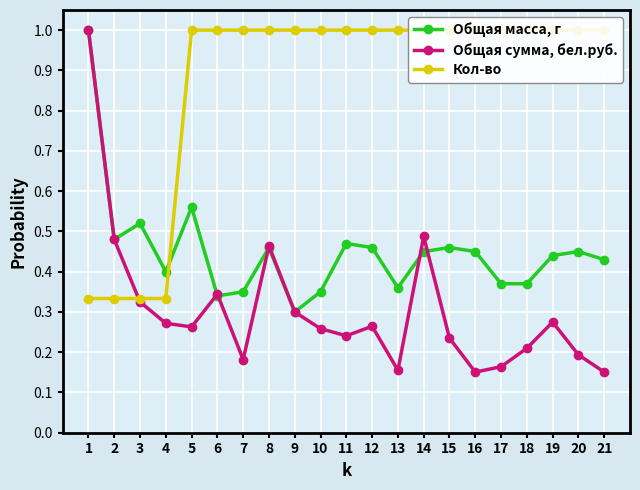

How many lines are shown in the chart?

3